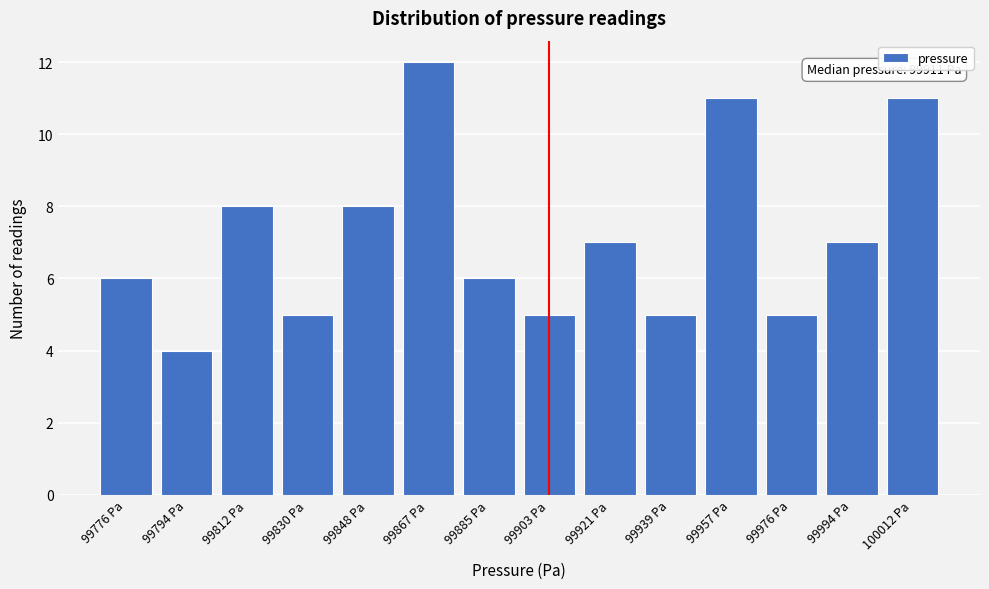

Reading right to left, transcribe all the data shown in this chart.

100012 Pa=11	99994 Pa=7	99976 Pa=5	99957 Pa=11	99939 Pa=5	99921 Pa=7	99903 Pa=5	99885 Pa=6	99867 Pa=12	99848 Pa=8	99830 Pa=5	99812 Pa=8	99794 Pa=4	99776 Pa=6